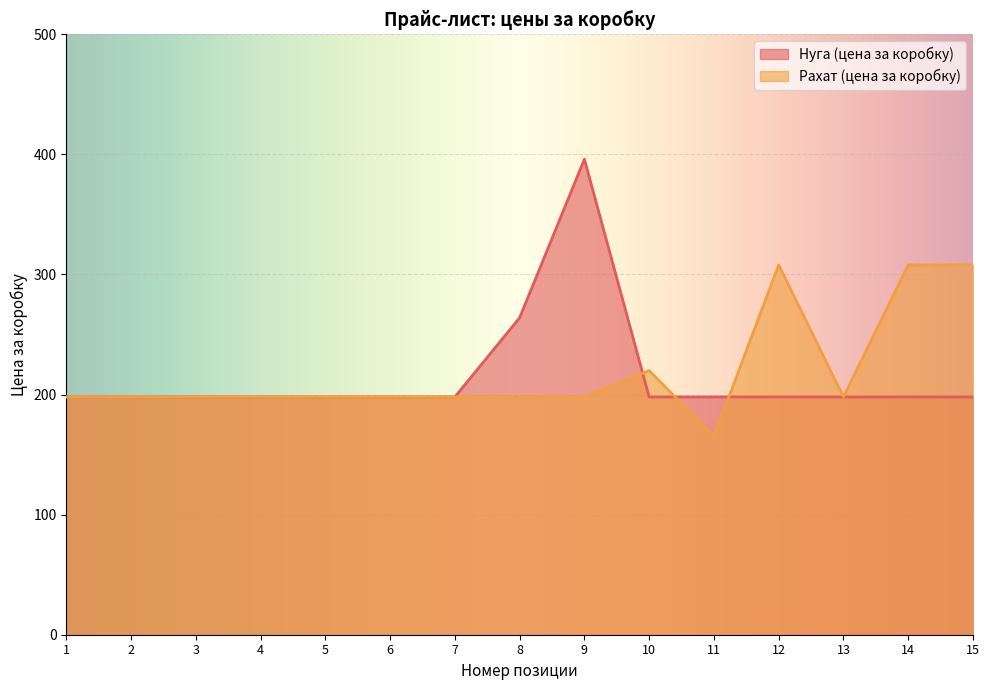

True or false: Нуга (цена за коробку) has a value of 198 at 14.

True